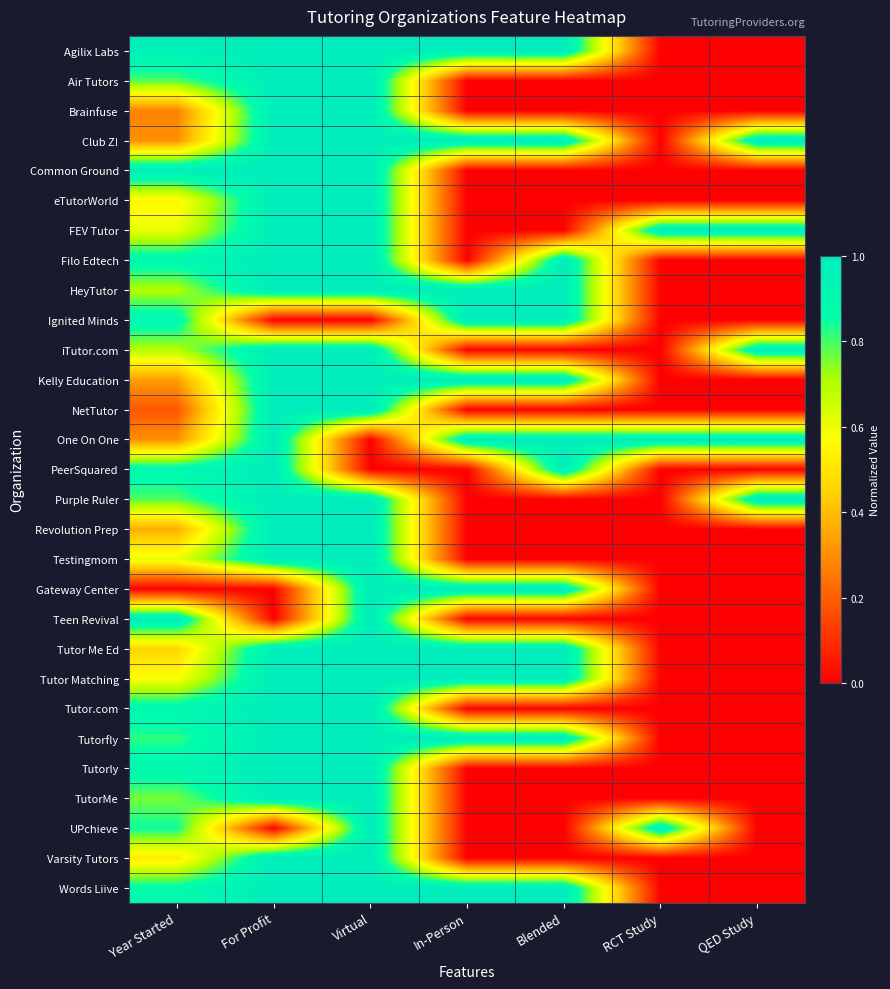

Count the number of categories in the chart.

7